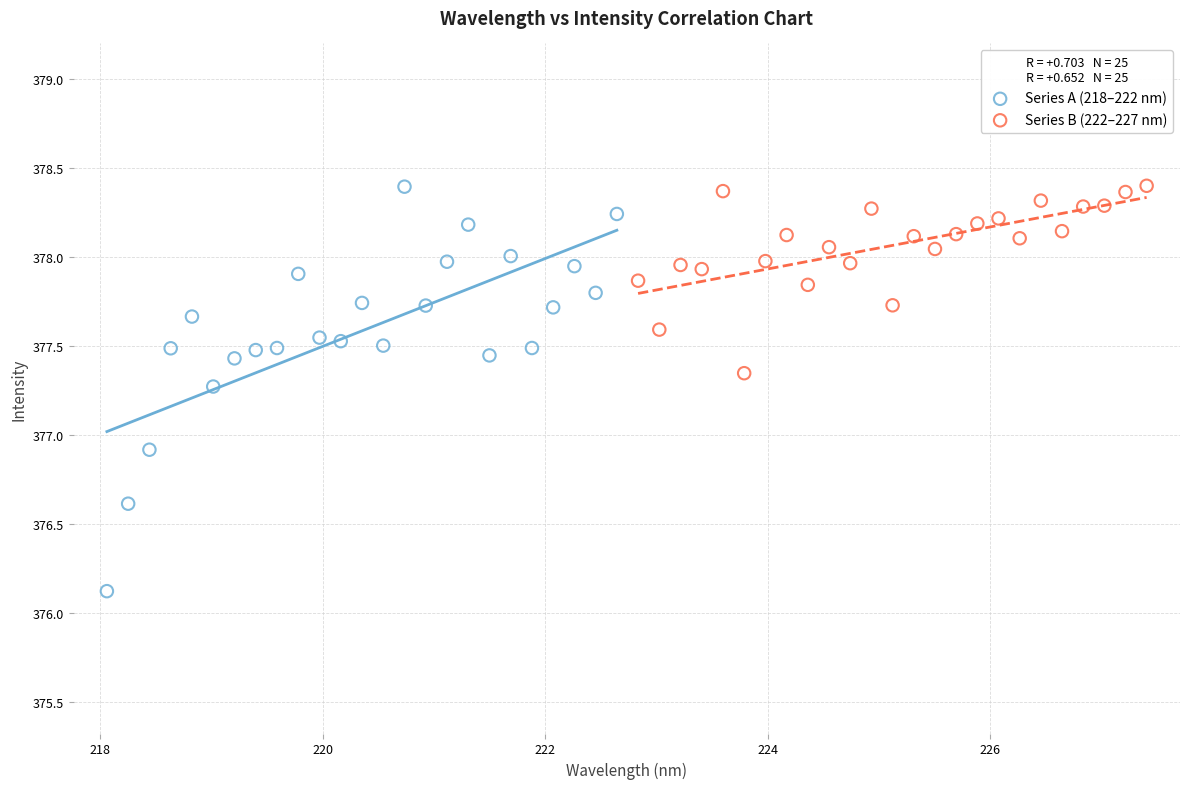

Which series contains the lowest Y value?

Series A (218–222 nm)